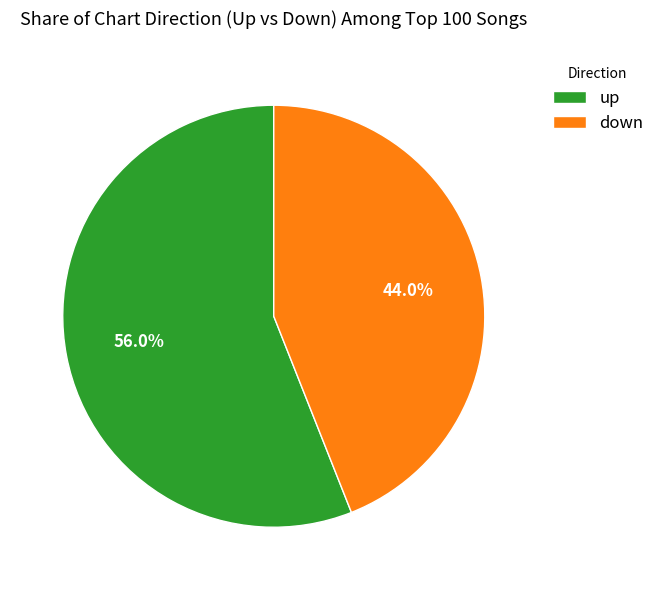

What percentage is the down slice, to the nearest percent?

44%